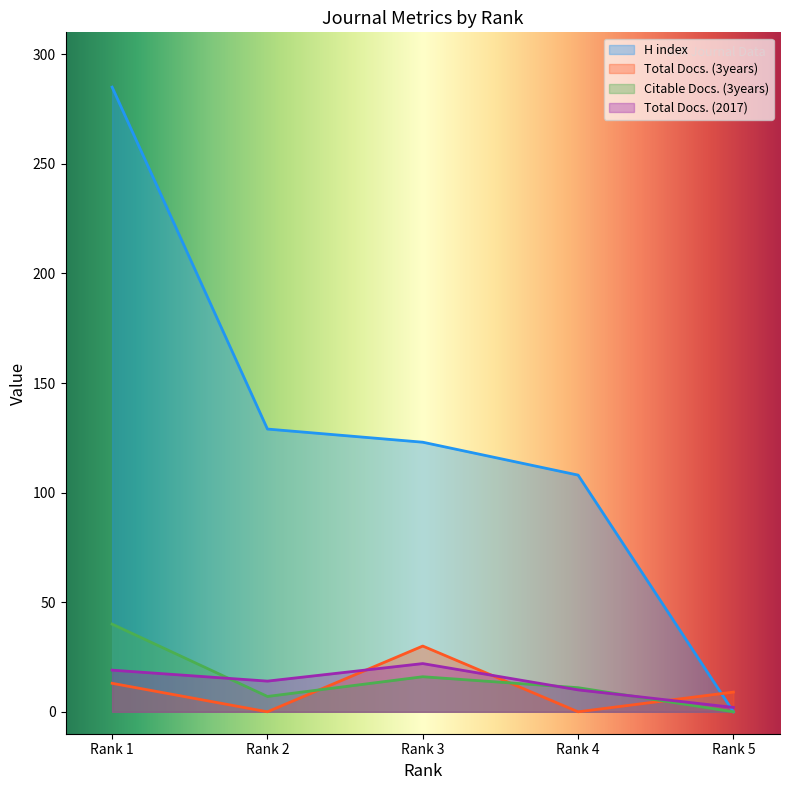

The Citable Docs. (3years) series shows 7 at Rank 4. True or false?

False